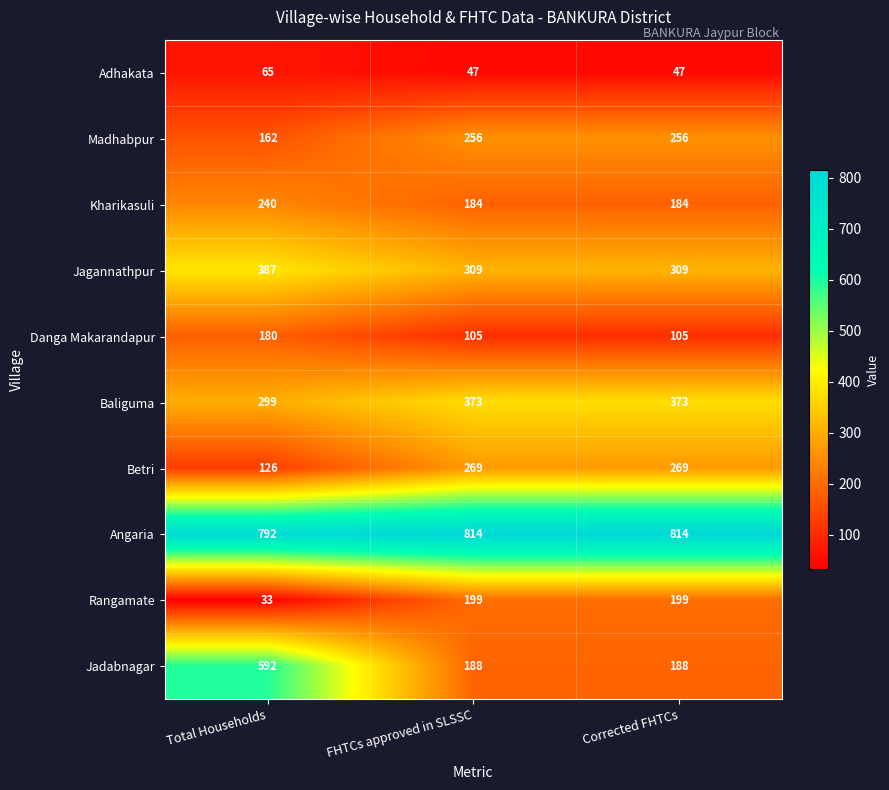

Is it true that Adhakata equals 115 at Total Households?

False